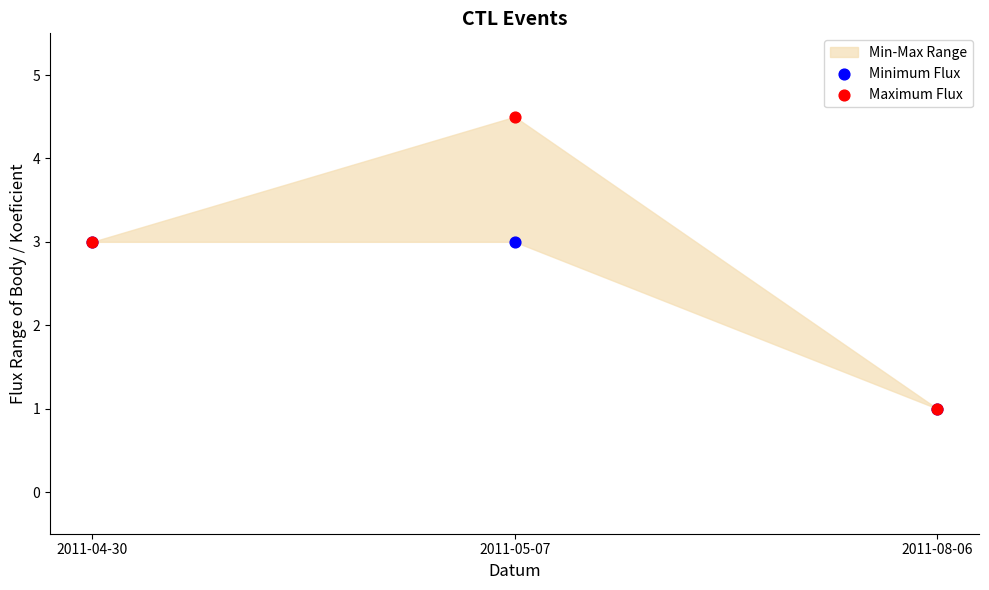

Which series reaches the minimum Y coordinate?

Minimum Flux